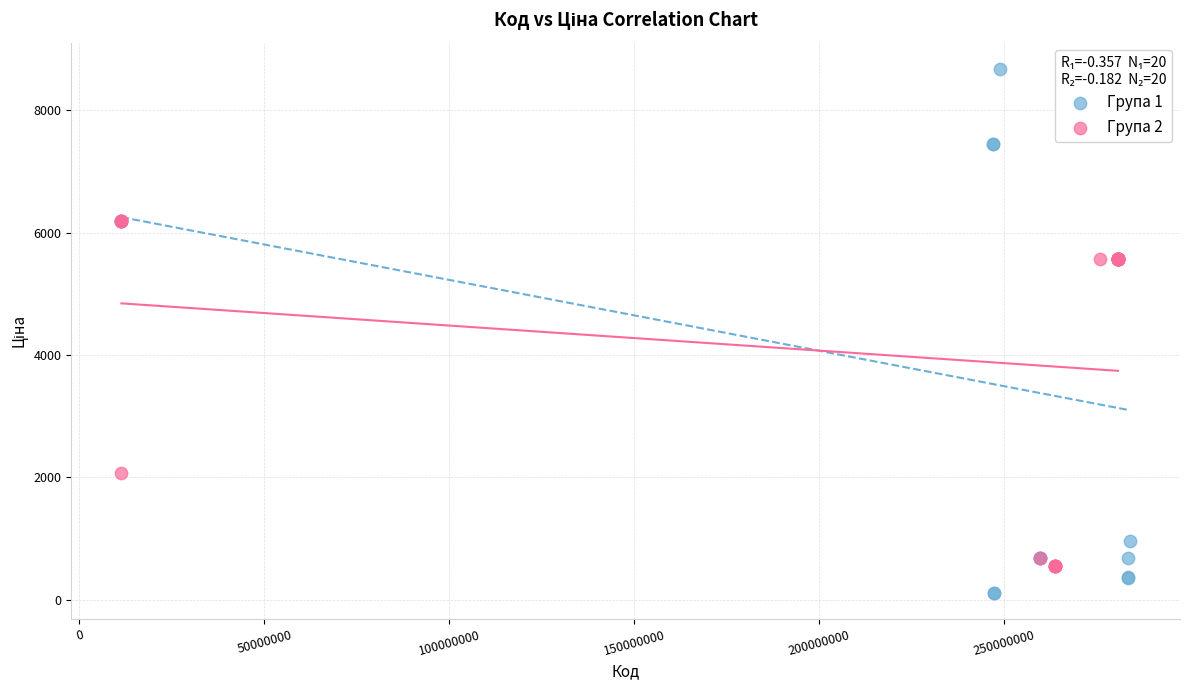

Which series contains the highest Y value?

Група 1